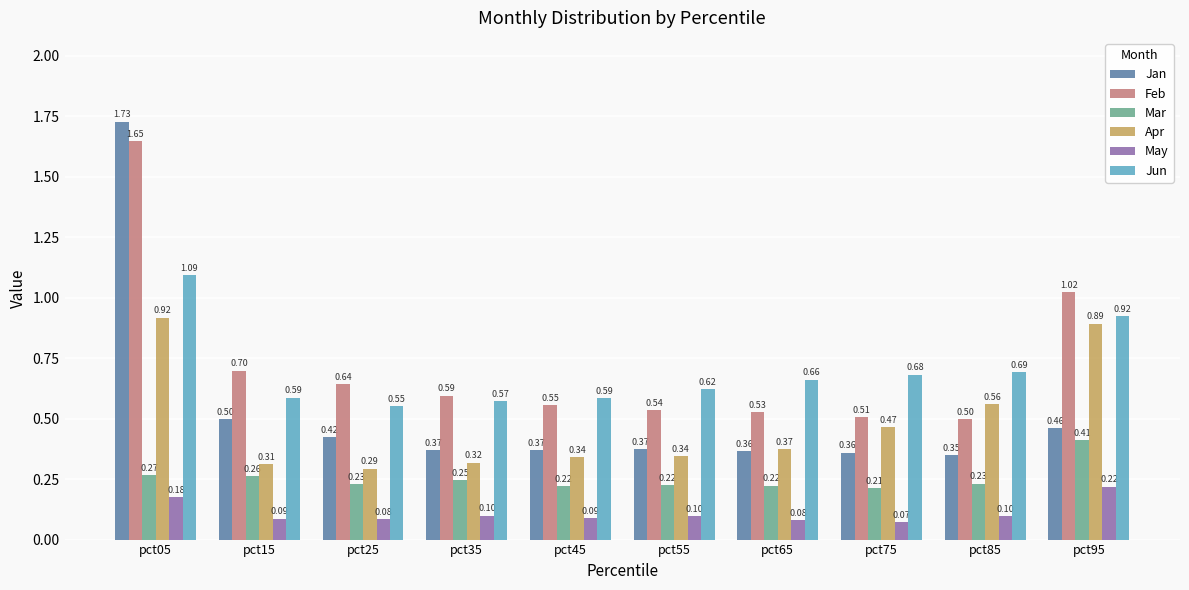

True or false: Apr has a value of 0.5 at pct75.

True